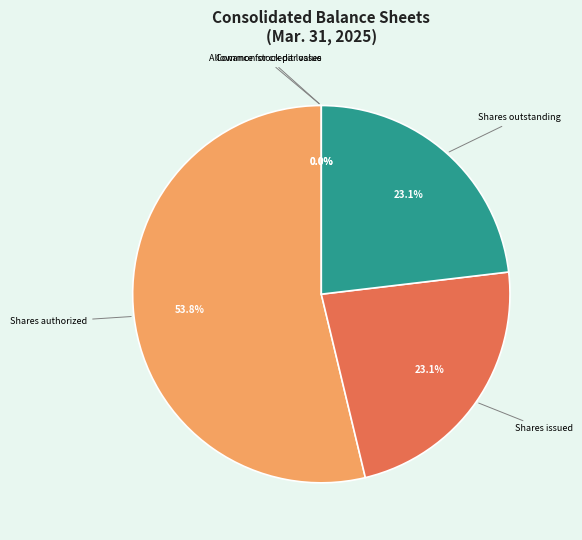

Is it true that Allowance for credit losses is 1% of the pie?

False